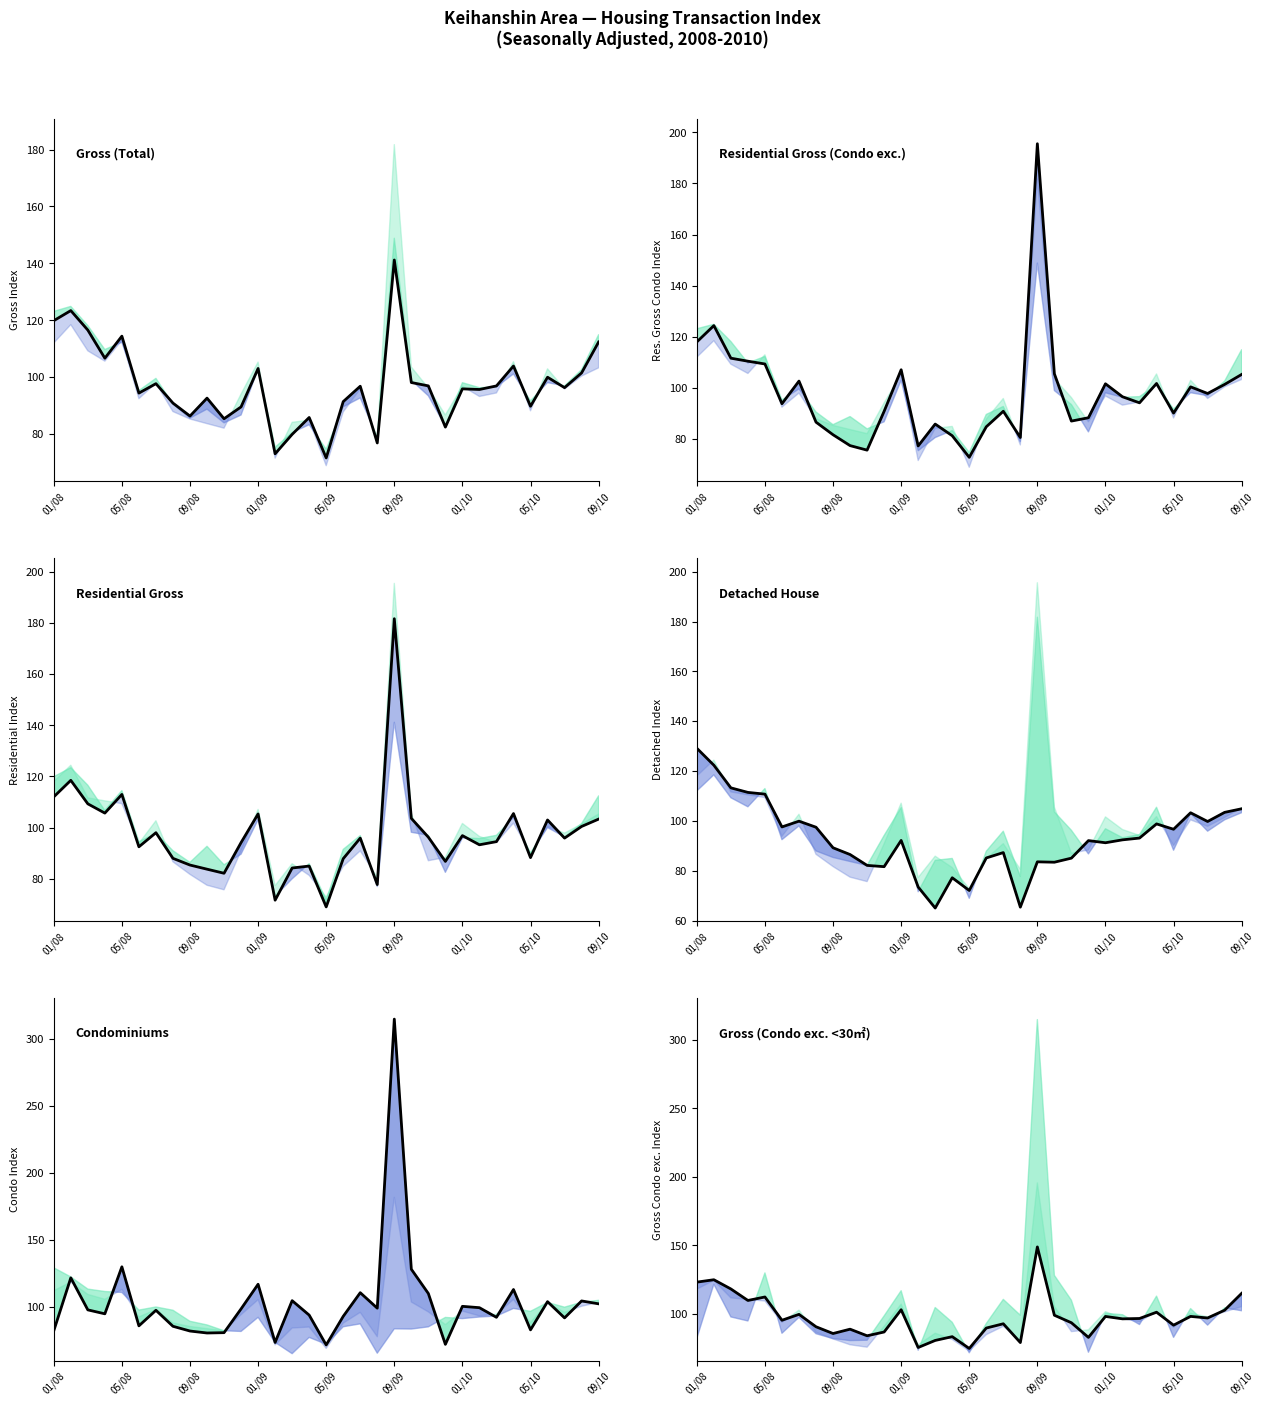

True or false: Detached House has a value of 151.9 at 01/10.

False